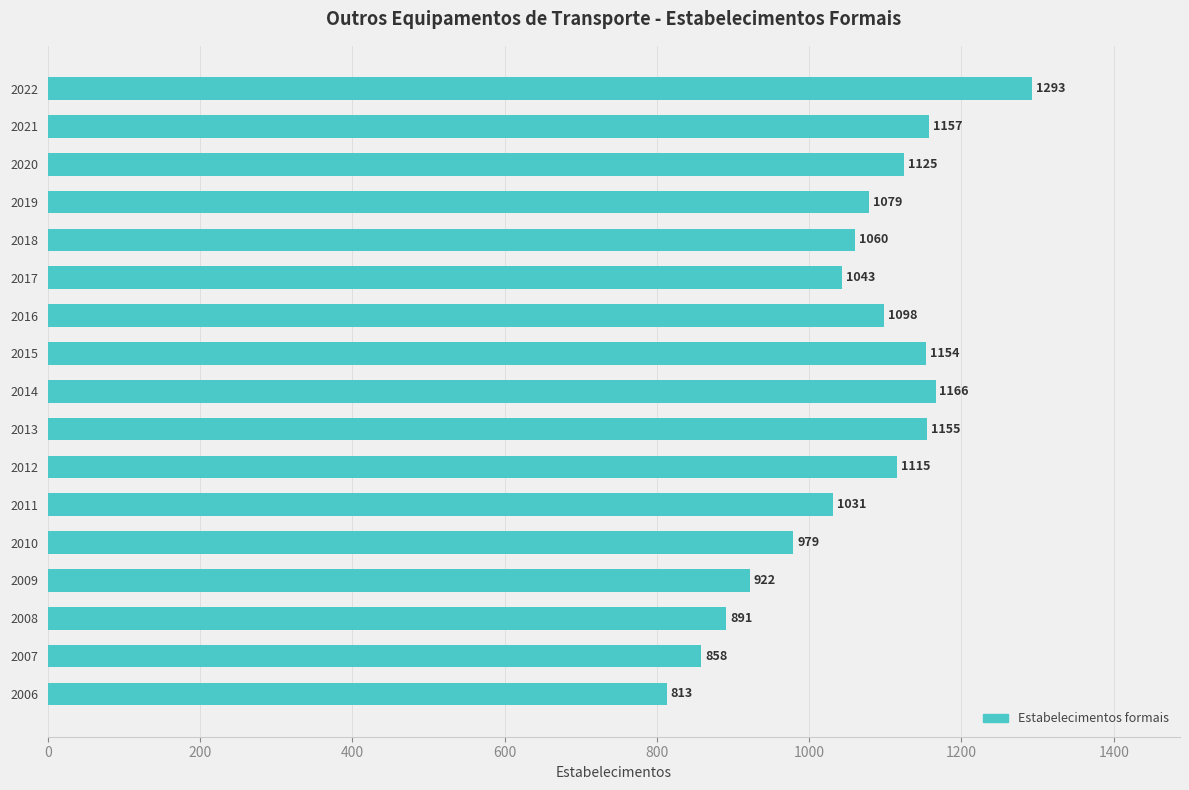

How many bars are there in total?

17